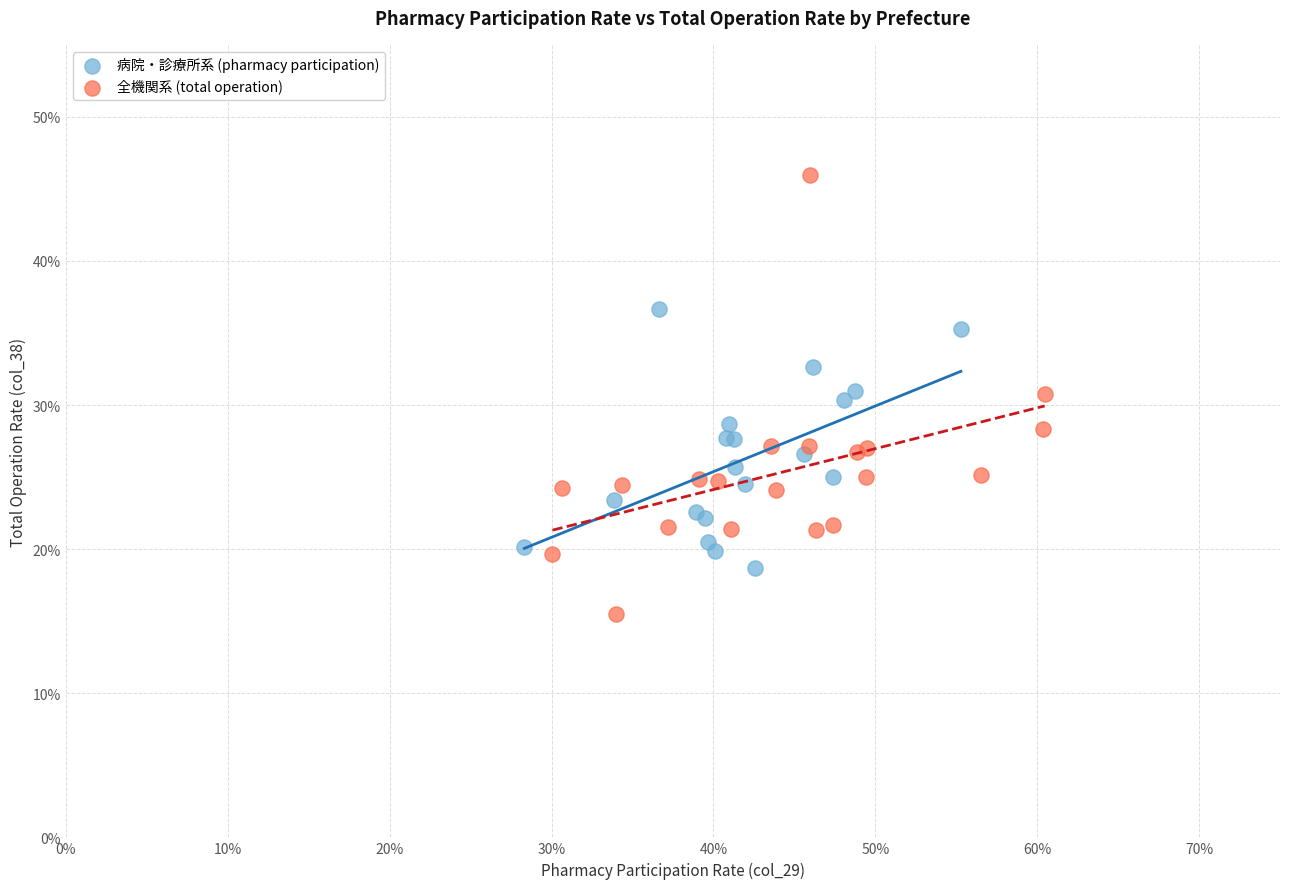

Which series contains the lowest Y value?

全機関系 (total operation)